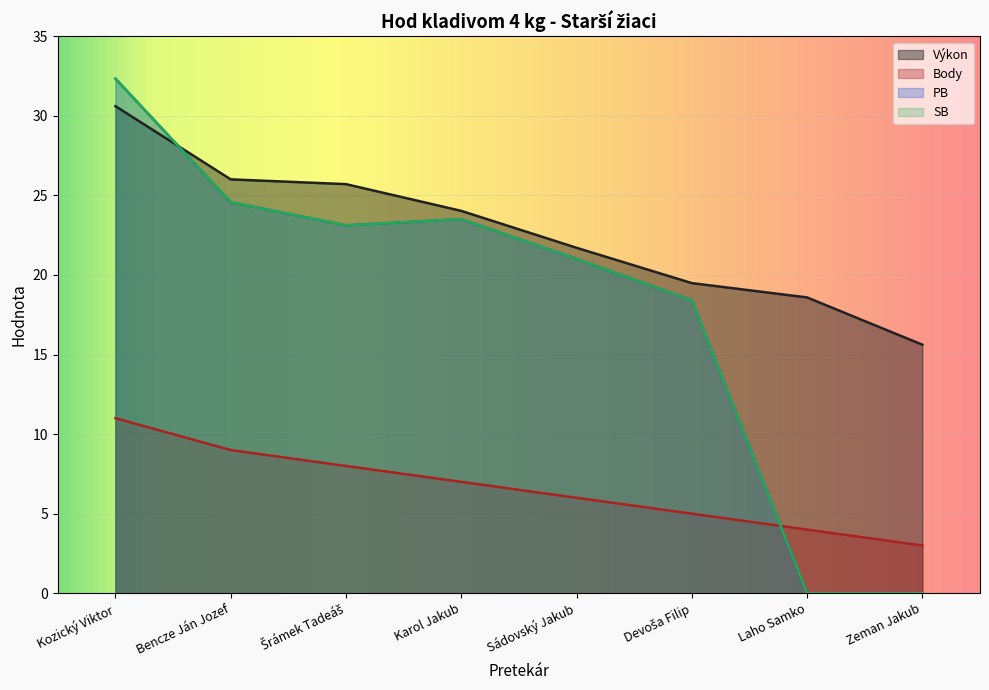

The Výkon series shows 32.9 at Sádovský Jakub. True or false?

False